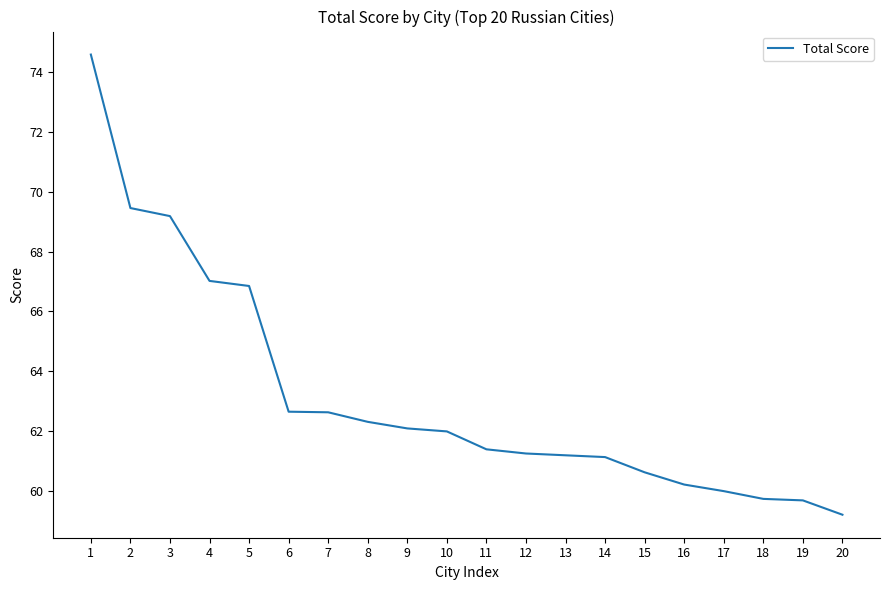

What is the change in value from 15 to 16?

-0.4